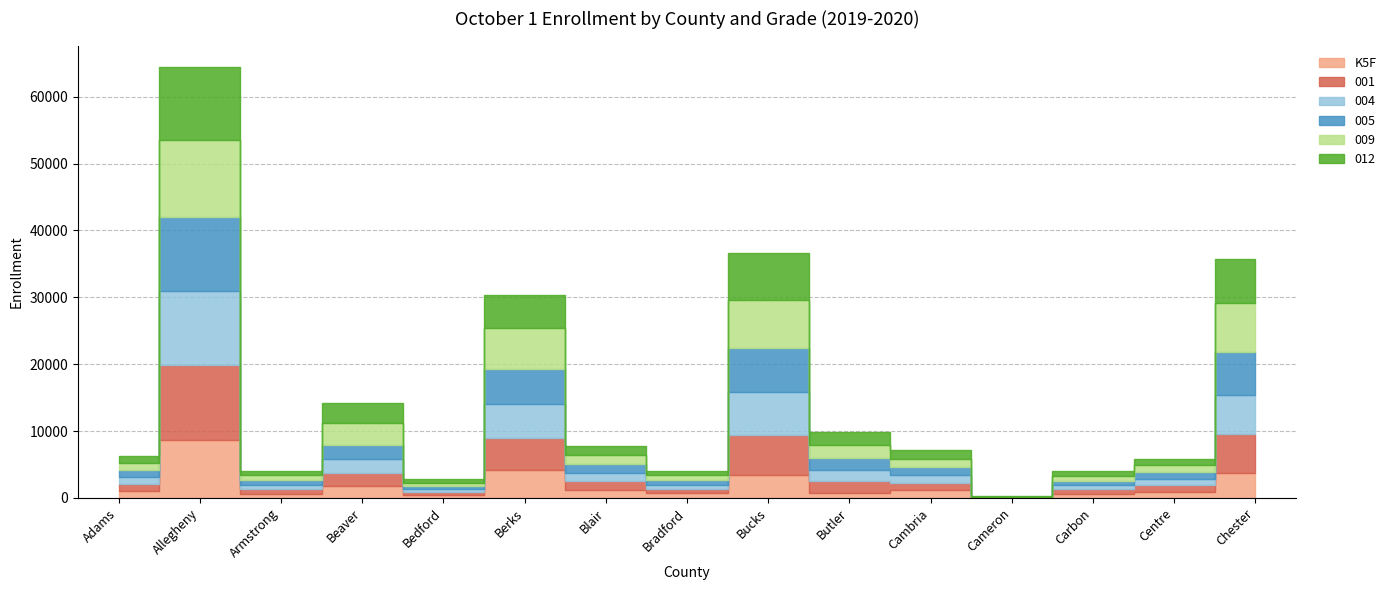

Which series changed the most between Blair and Chester?

009